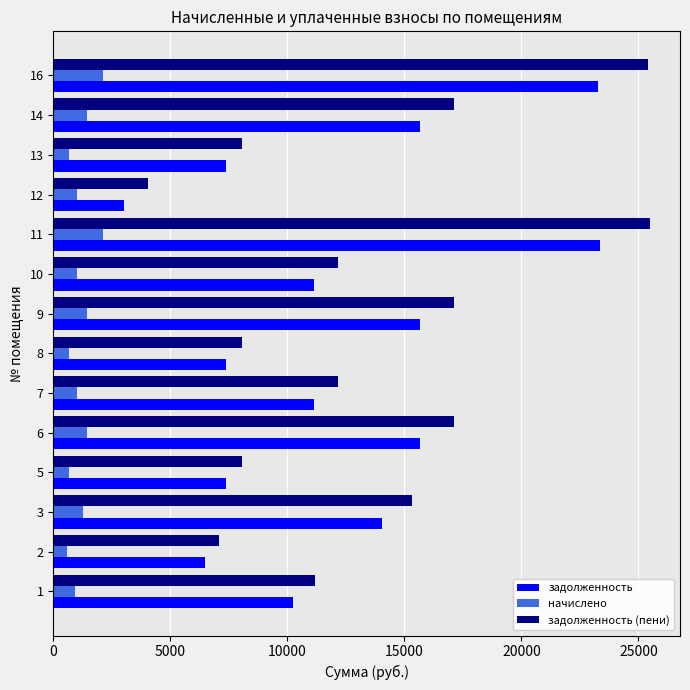

What is the minimum value shown in the chart?

594.5